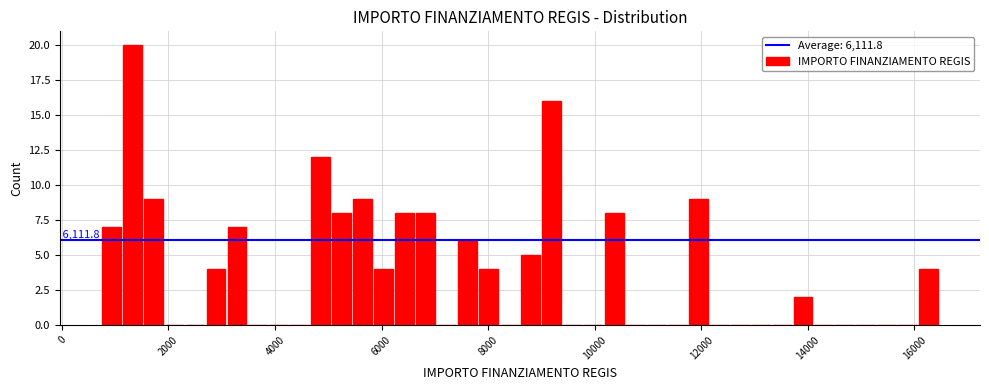

Read against the x-axis, roughly where is the centre of the tallest bar?

1400